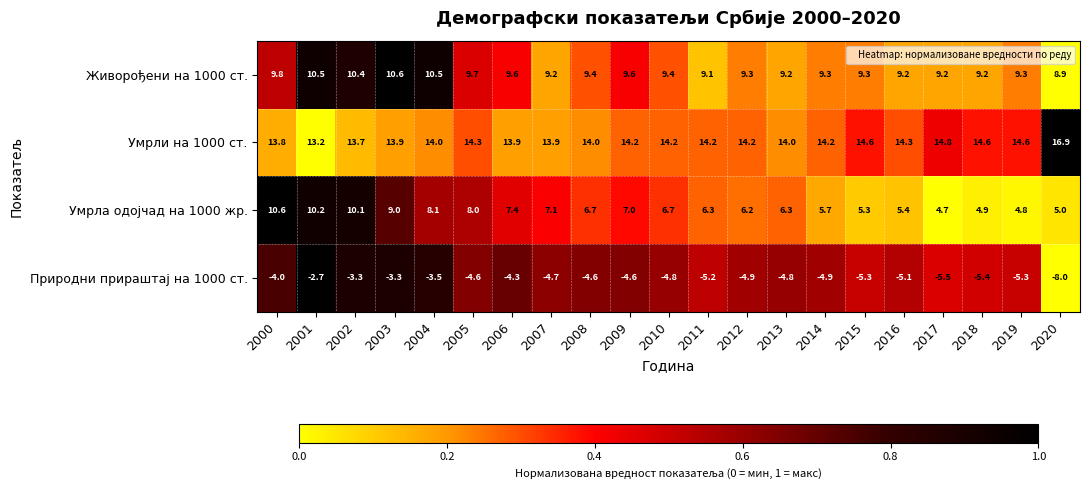

What is the sum of the Живорођени на 1000 ст. values at 2018 and 2002?

19.6